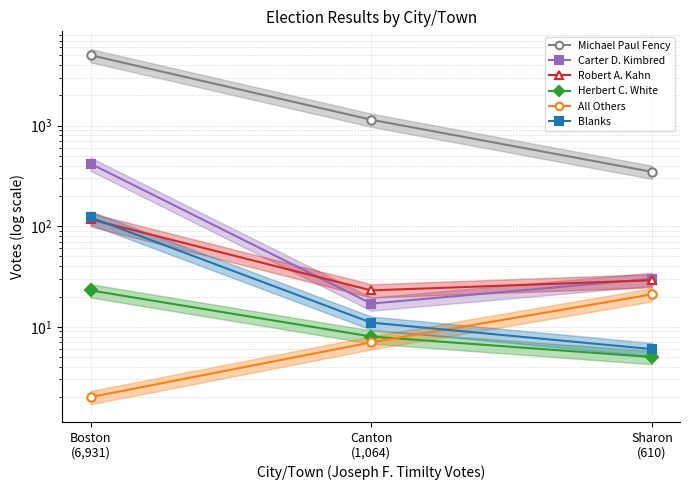

What is the spread (max minus min) of values at Sharon
(610)?

342